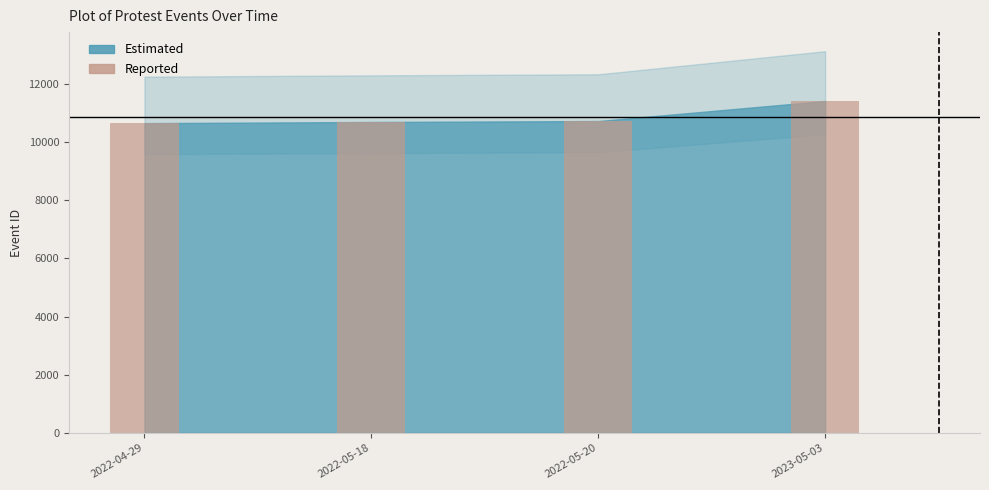

What is the value of the 4th bar from the left?

11412